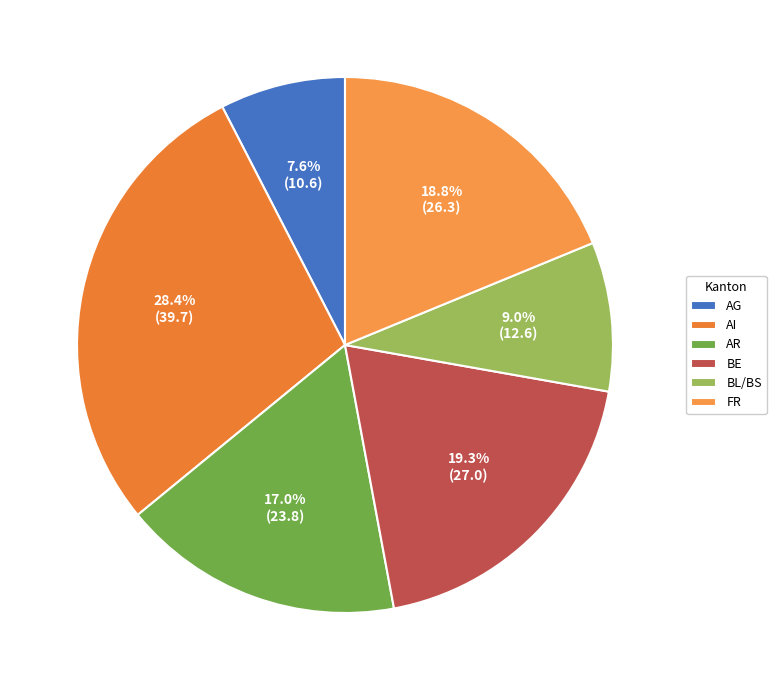

To the nearest percent, what is the combined percentage of AG and AR?

25%